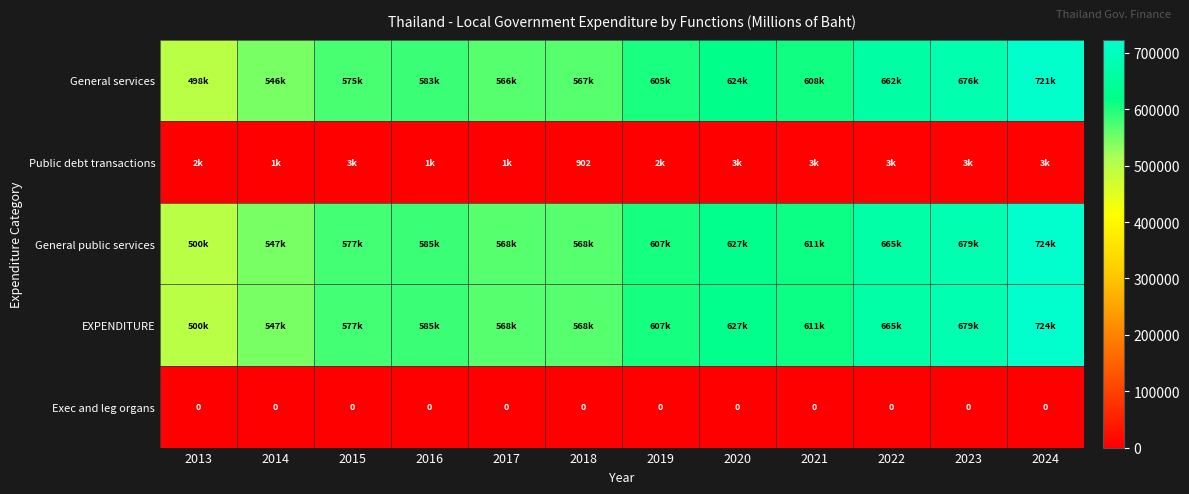

At which category is the sum across all series the highest?

2024